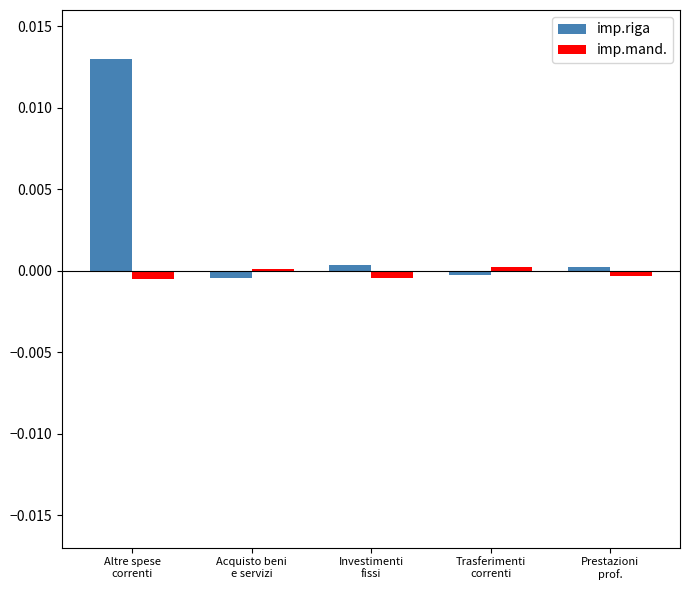

Which series has the largest range (max minus min)?

imp.riga